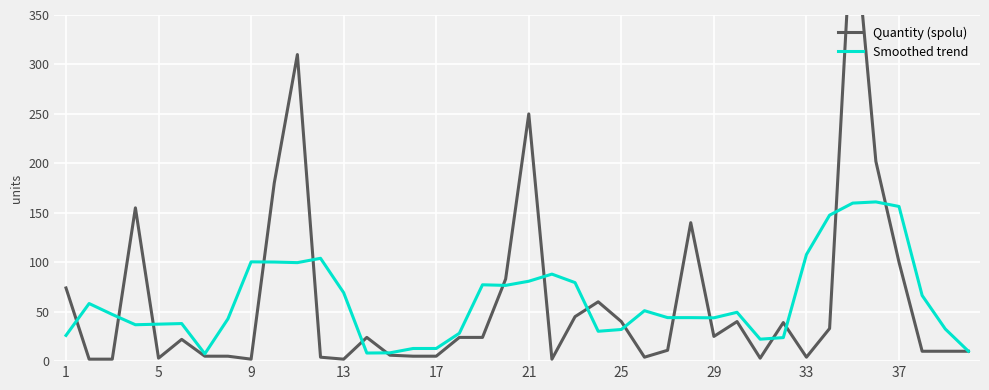

True or false: Quantity (spolu) and Smoothed trend cross at least once.

True